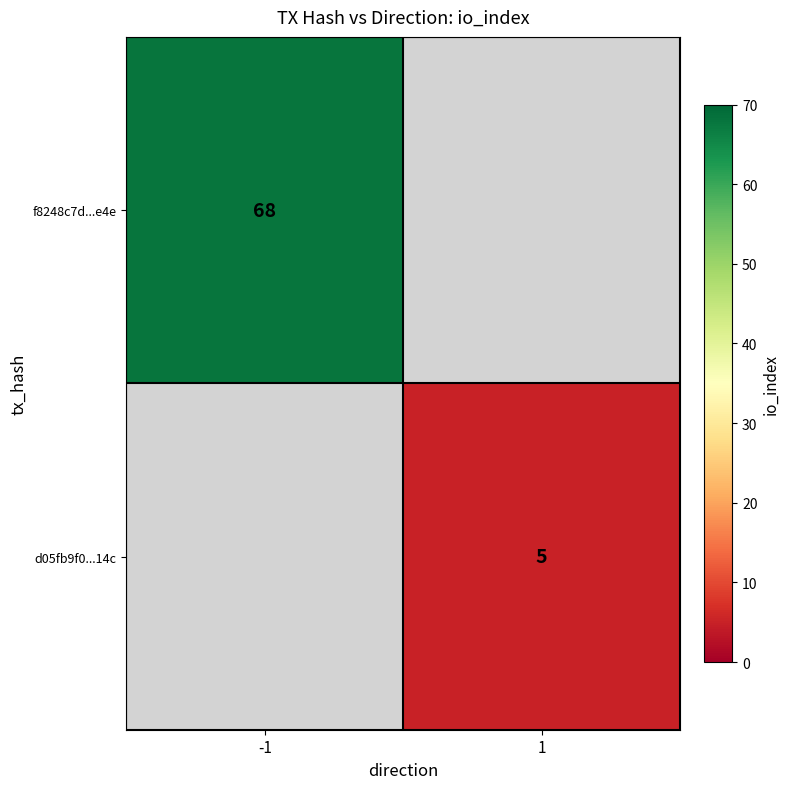

The value of d05fb9f0...14c at 1 is 9. True or false?

False